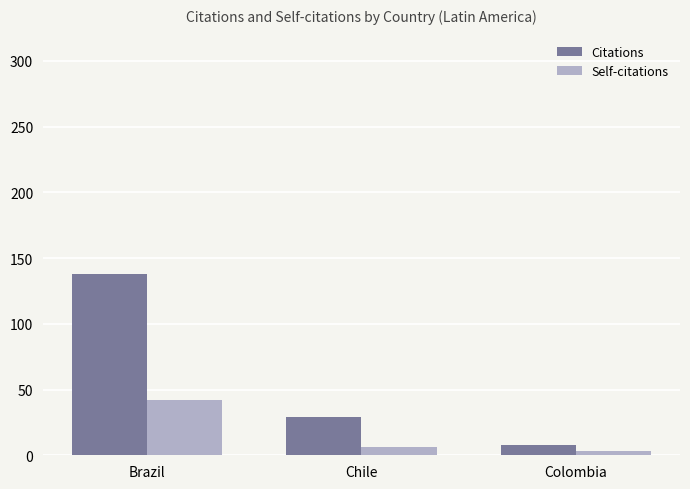

Which series has the largest total across all categories?

Citations